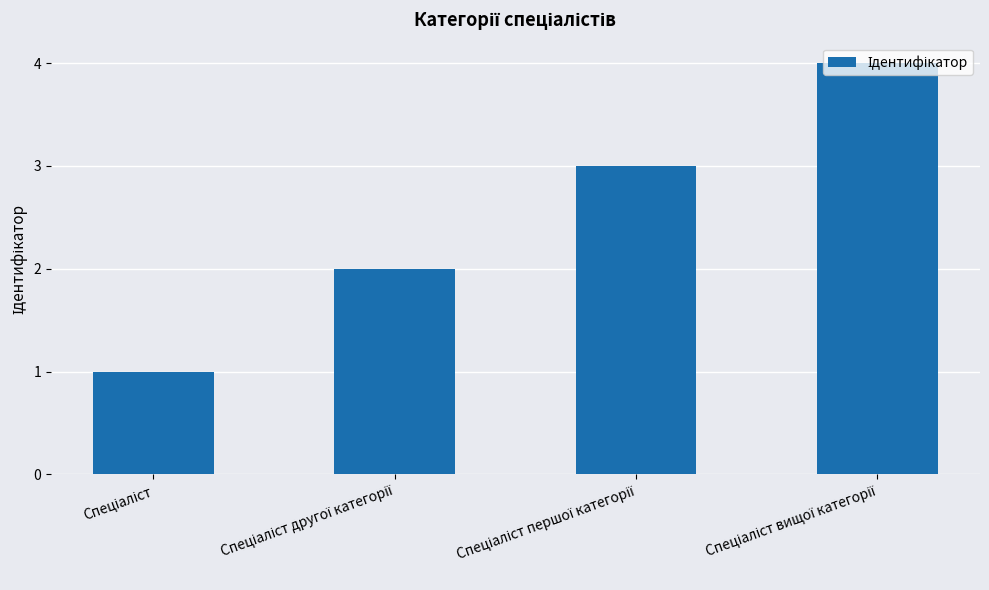

What is the sum of all values?

10